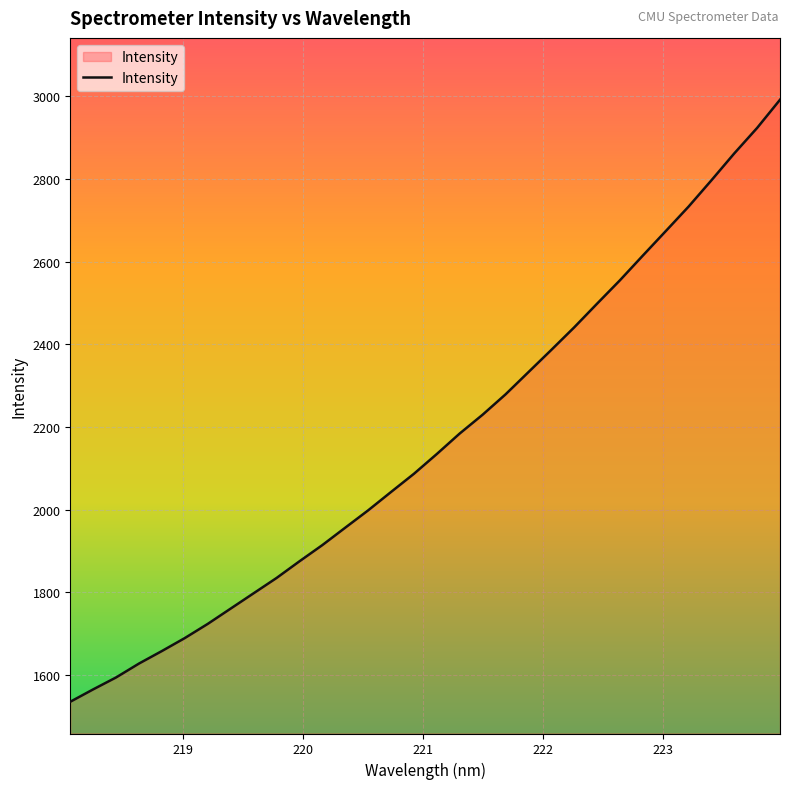

What is the greatest value displayed?

2991.8